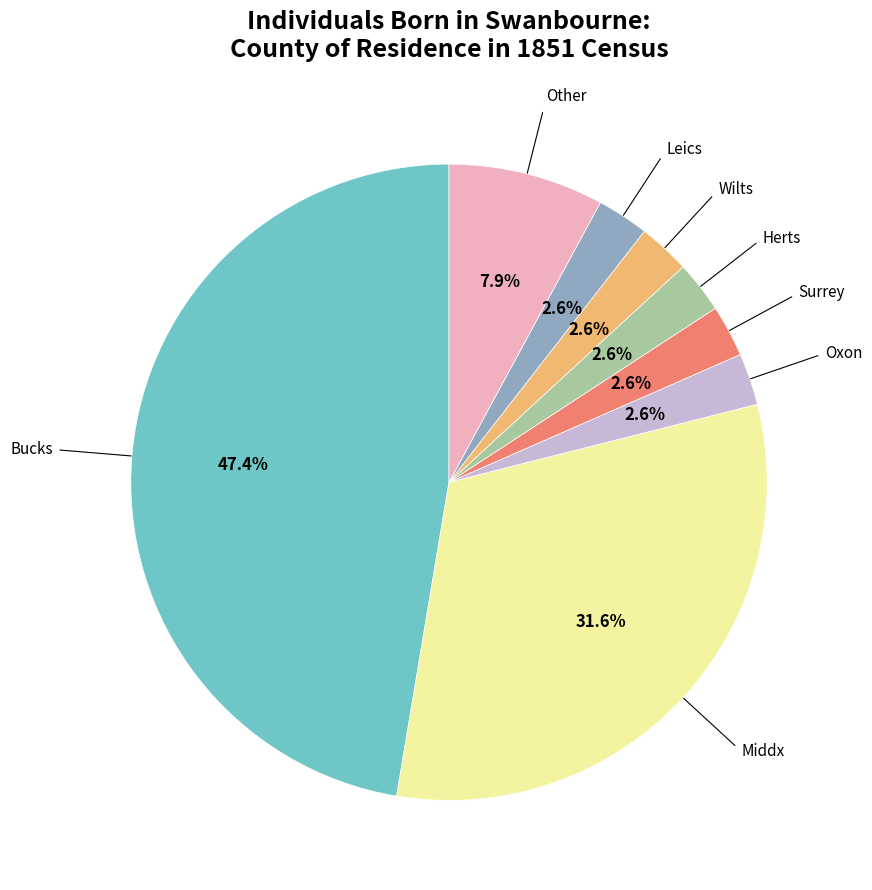

Is there any slice that represents more than half of the pie?

No